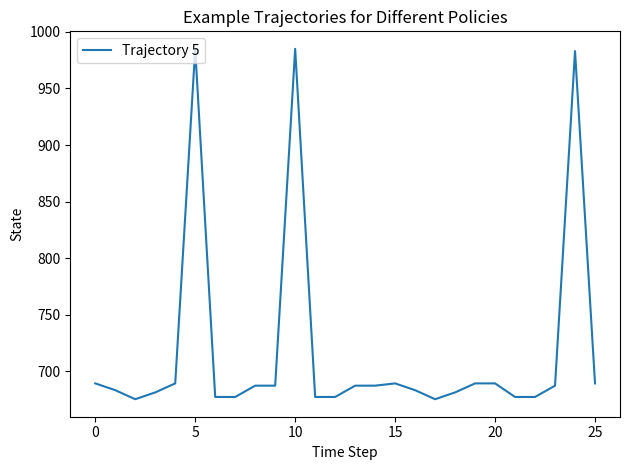

What is the maximum value shown in the chart?

985.0